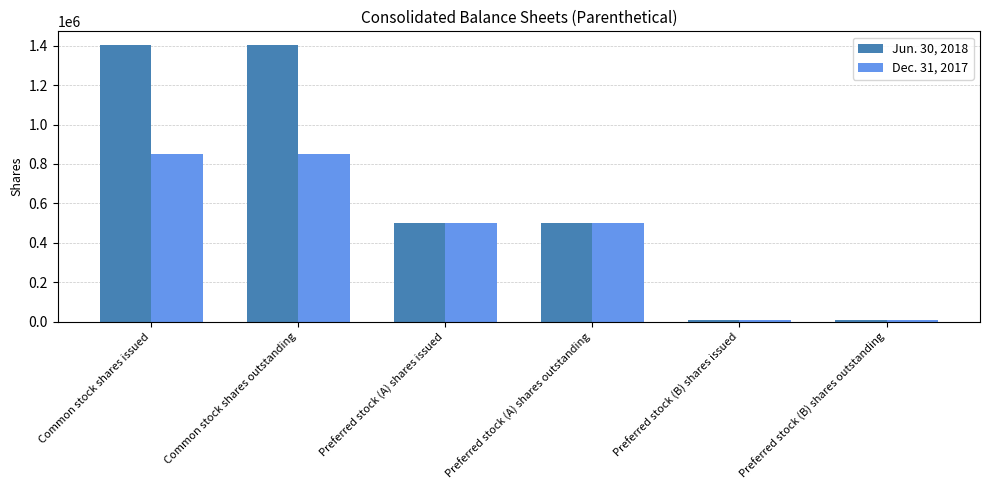

What is the label of the 5th bar from the left?

Preferred stock (B) shares issued